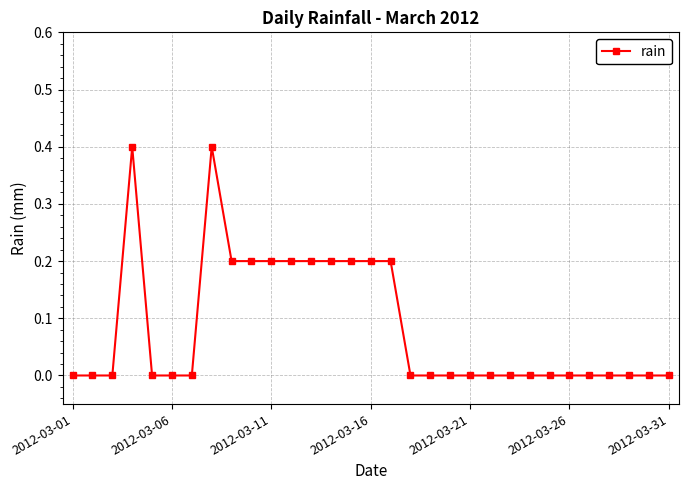

What is the average value?

0.1